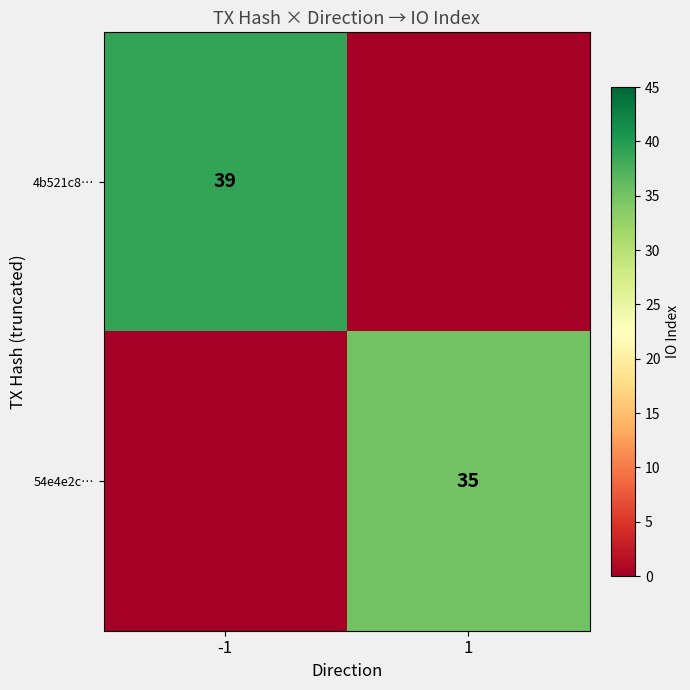

Is it true that 4b521c8… equals 39 at -1?

True